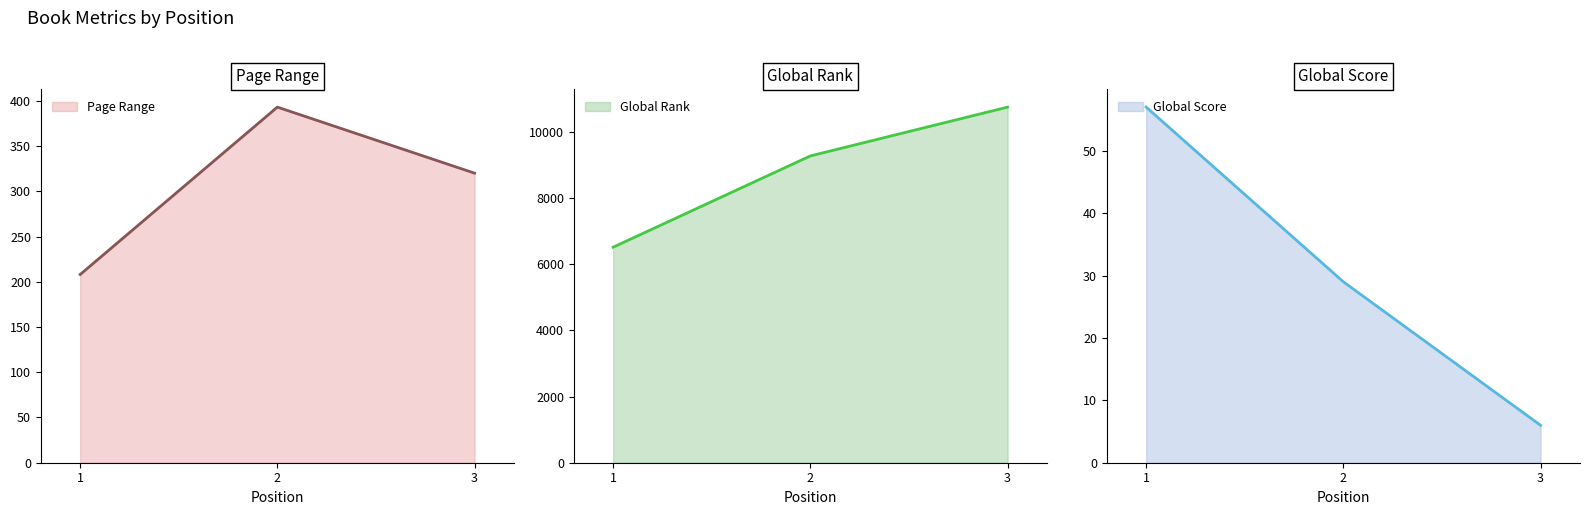

How many data points does each series have?

3